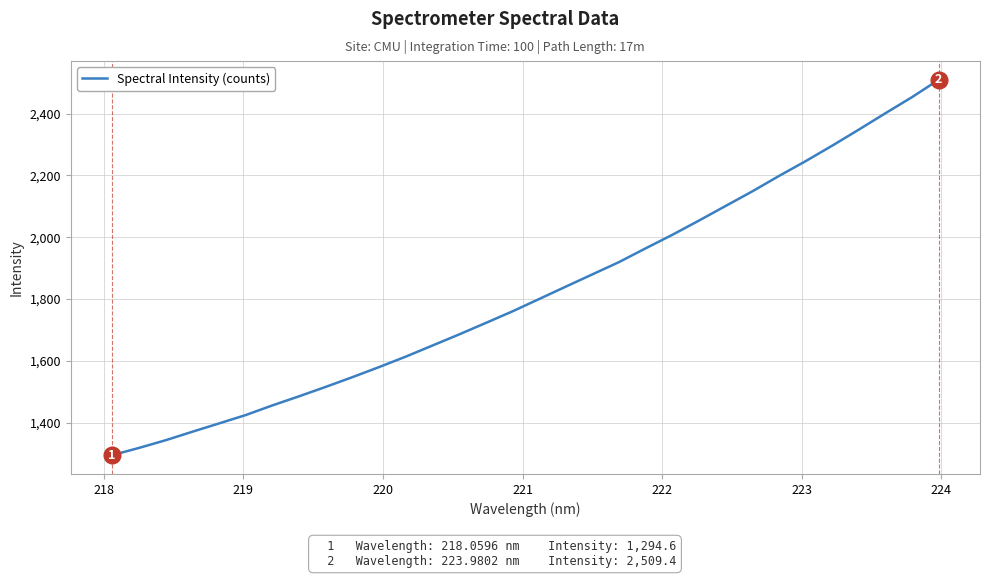

How many categories are shown in the chart?

32